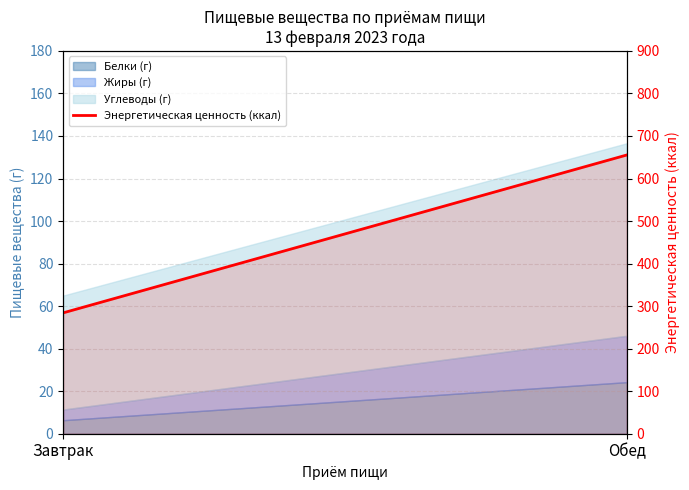

Read the value at Обед.

655.3